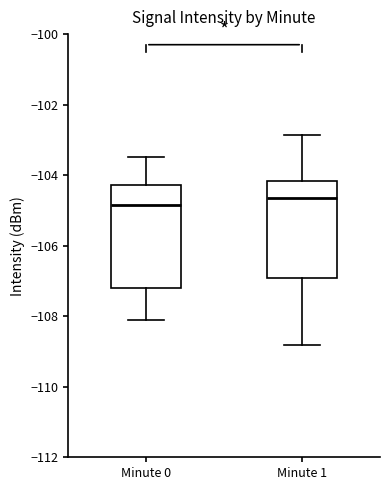

Reading left to right, transcribe this box plot: for each box, give where its median line is, the range the box spans, and where its two whiskers end, as read against the y-axis. The values are not printed on the chart, so give them approximately, as read against the axis.

Minute 0: median -104.8, box -107.2 to -104.2, whiskers -108.2 to -103.4
Minute 1: median -104.6, box -107.0 to -104.2, whiskers -108.8 to -102.8